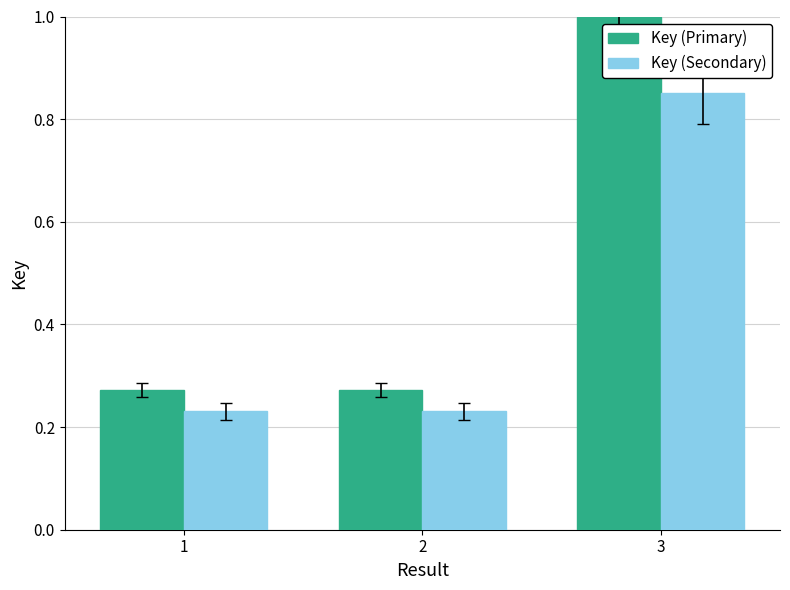

Which series has the largest range (max minus min)?

Key (Primary)